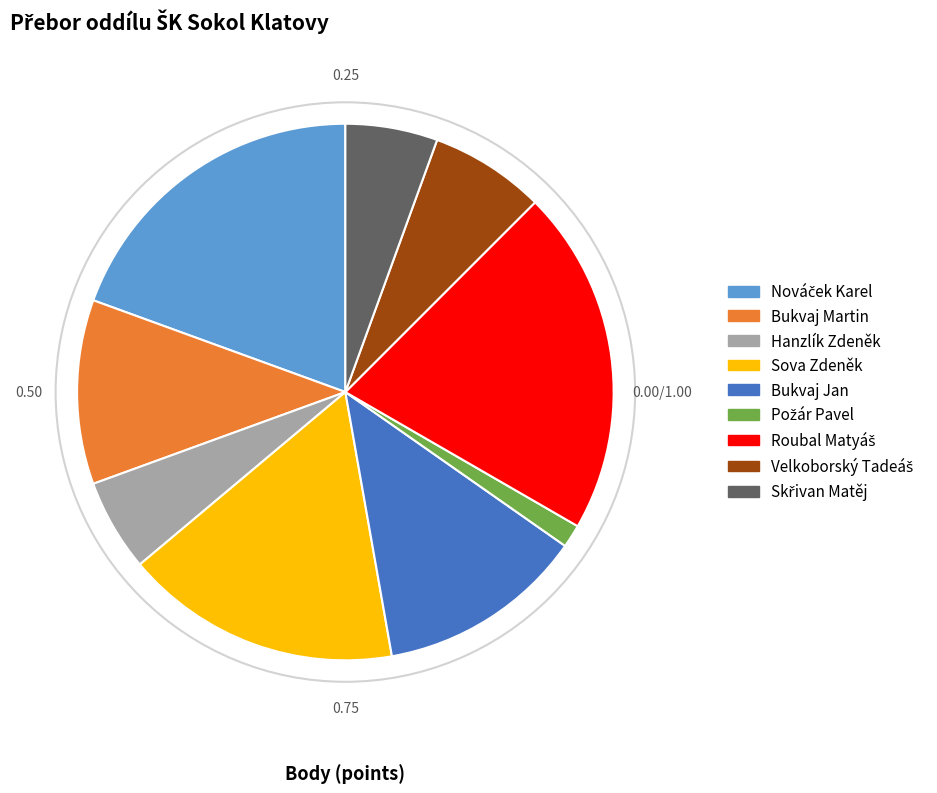

Does any single category account for the majority?

No